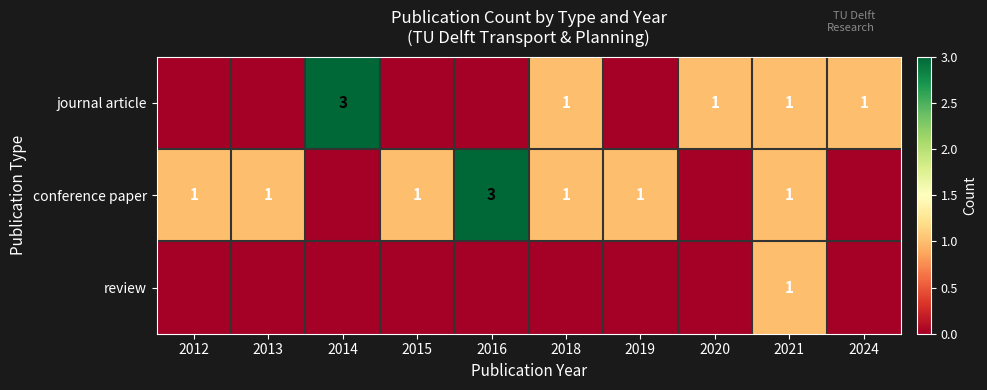

The value of review at 2021 is 1. True or false?

True